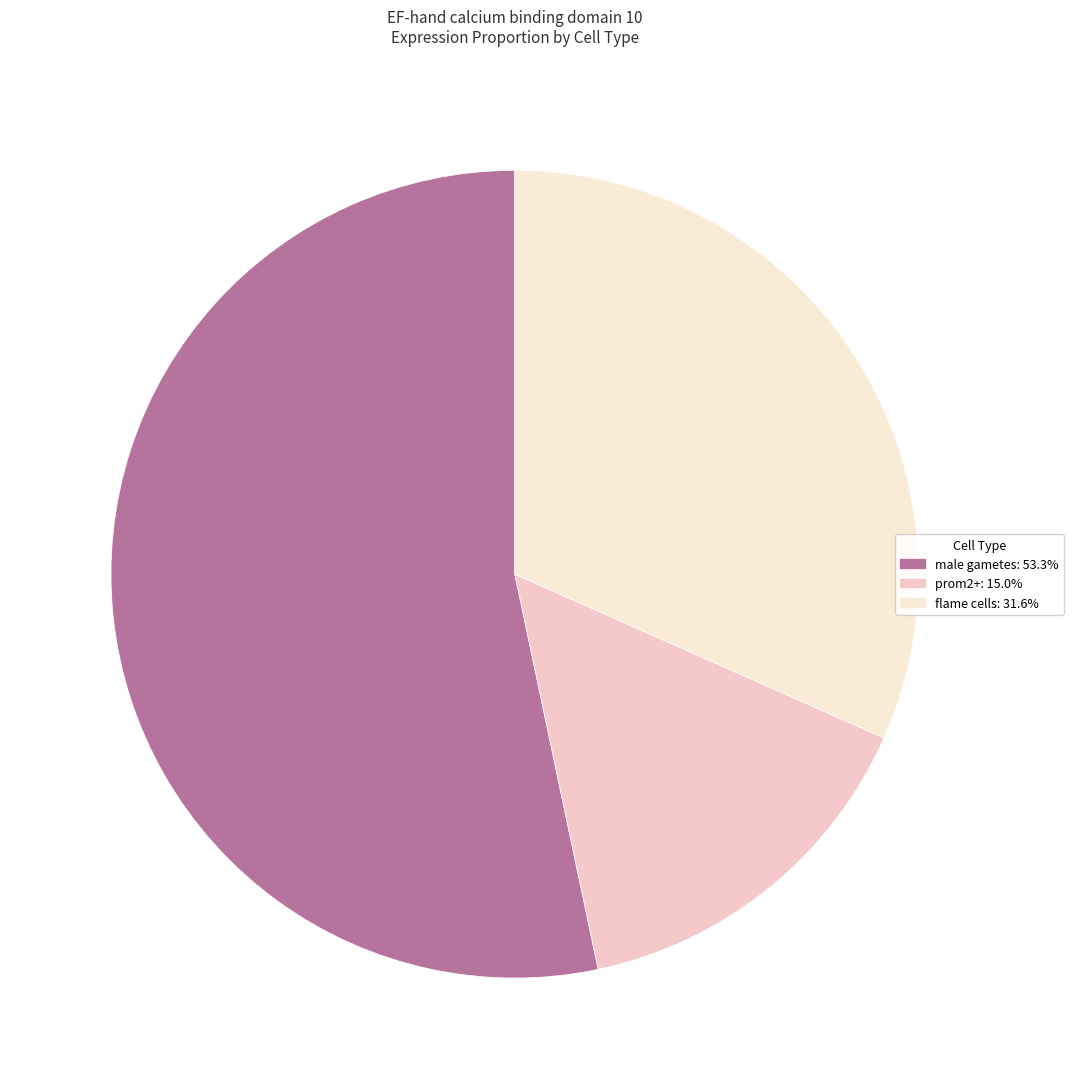

What is the majority slice?

male gametes